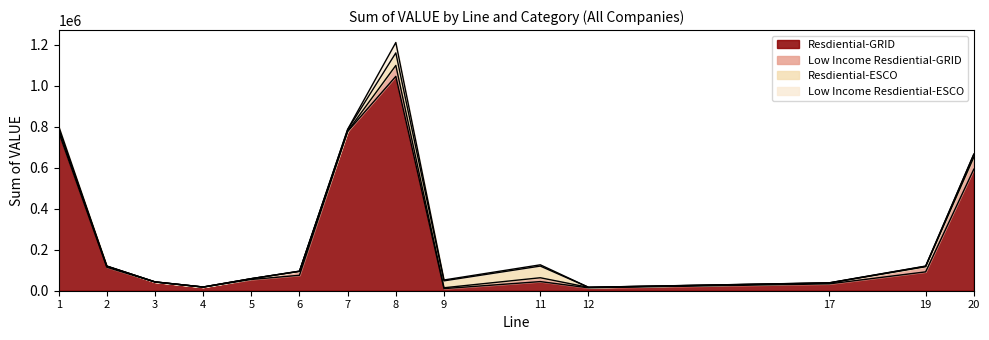

What is the label of the 10th point from the left?

11